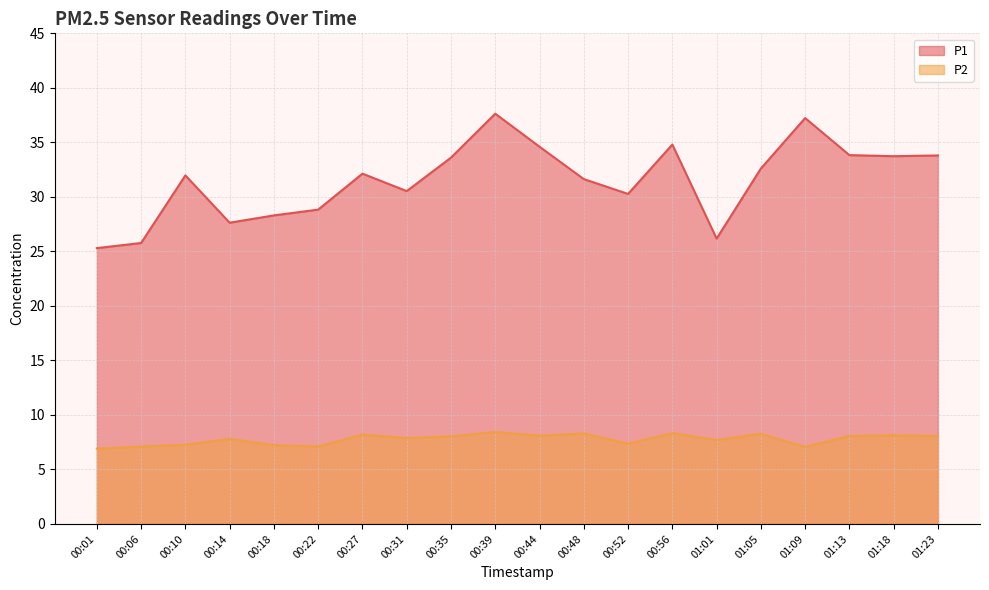

What is the average value of the P1 series?

31.5